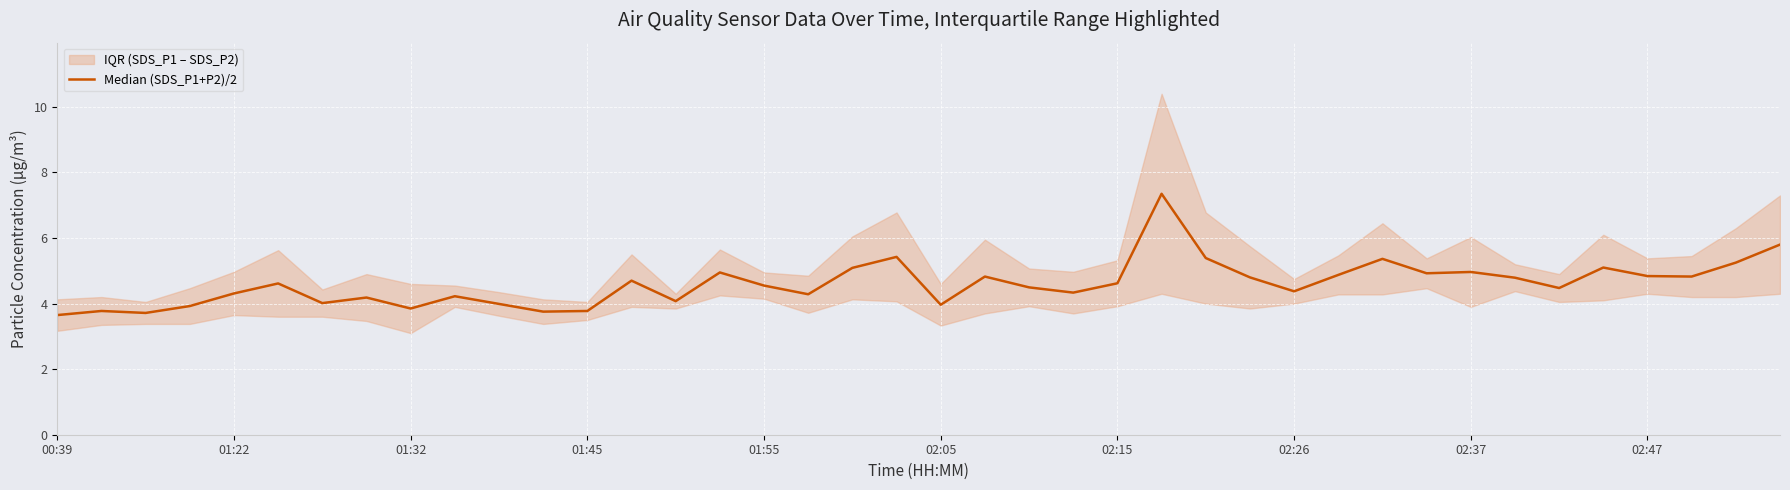

What is the difference between the maximum and minimum values?

3.7